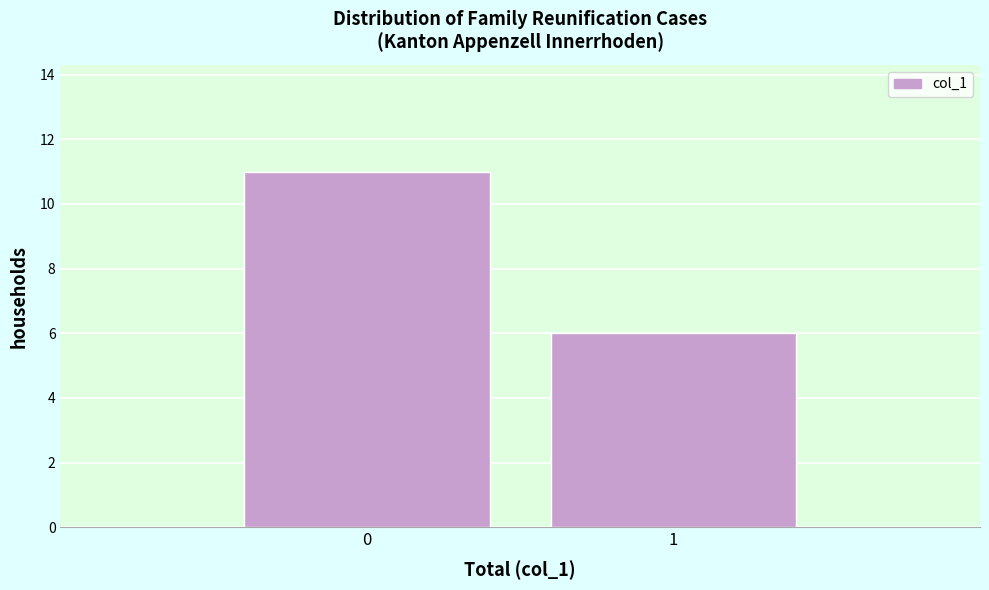

Reading left to right, what are all the values shown in this chart?

11	6